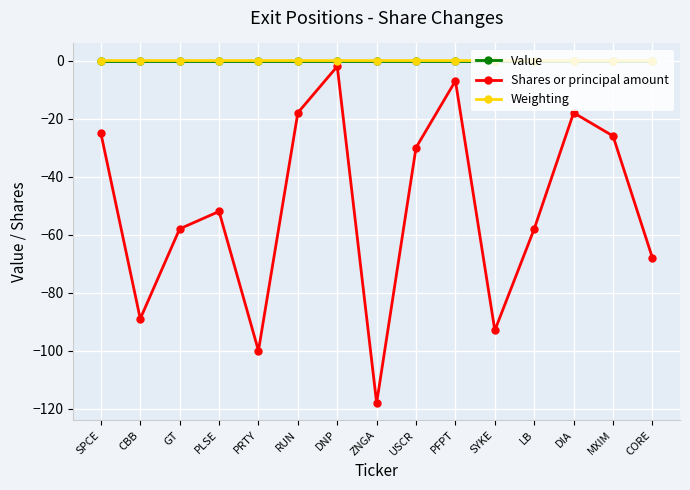

Is the value of Weighting at ZNGA greater than the value of Shares or principal amount at DIA?

Yes